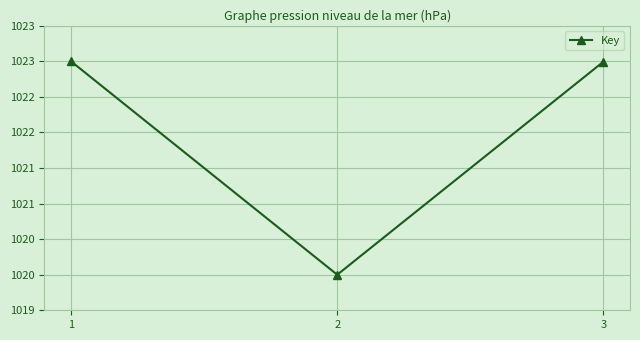

Does the chart have visible grid lines?

Yes